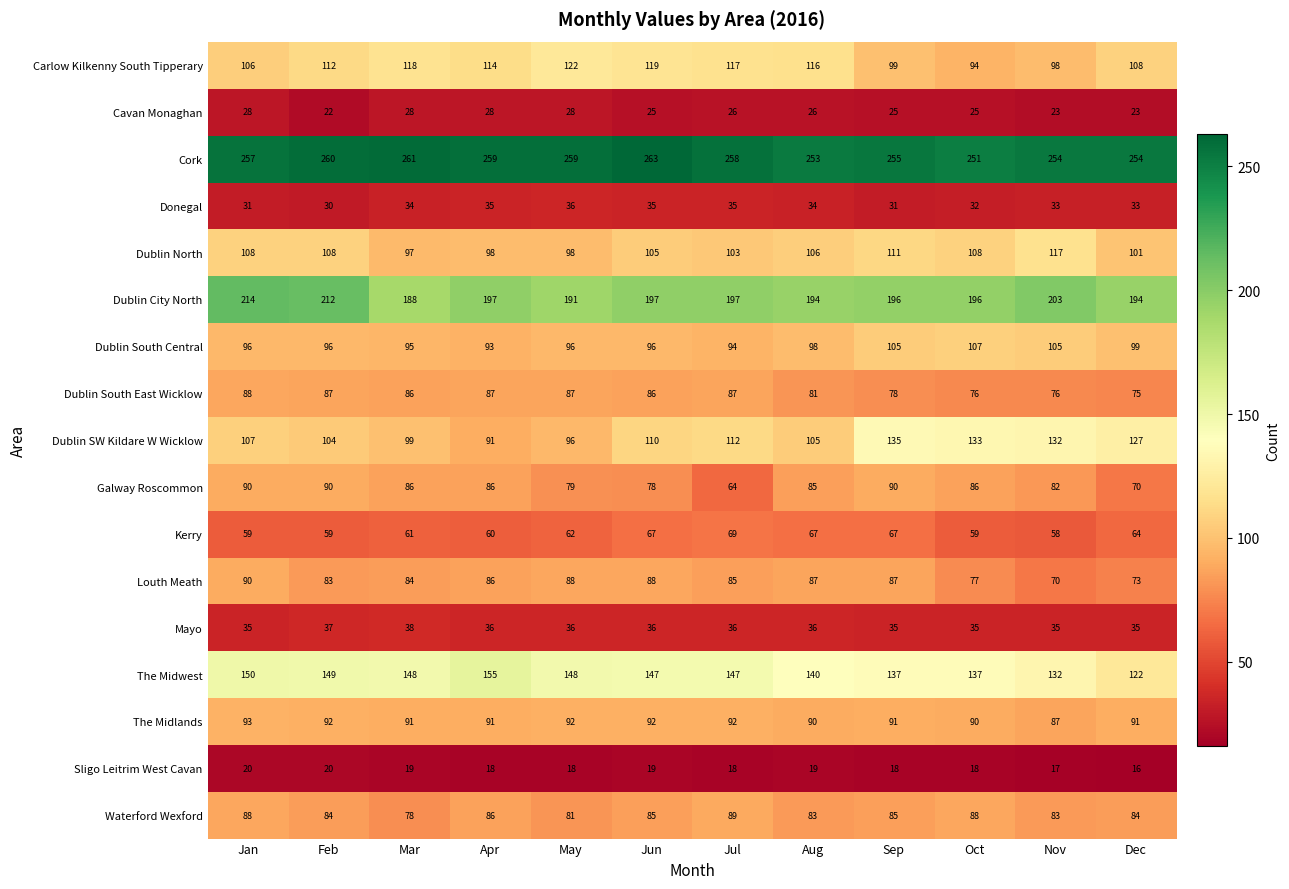

Rank the series at Aug from lowest to highest value.

Sligo Leitrim West Cavan, Cavan Monaghan, Donegal, Mayo, Kerry, Dublin South East Wicklow, Waterford Wexford, Galway Roscommon, Louth Meath, The Midlands, Dublin South Central, Dublin SW Kildare W Wicklow, Dublin North, Carlow Kilkenny South Tipperary, The Midwest, Dublin City North, Cork